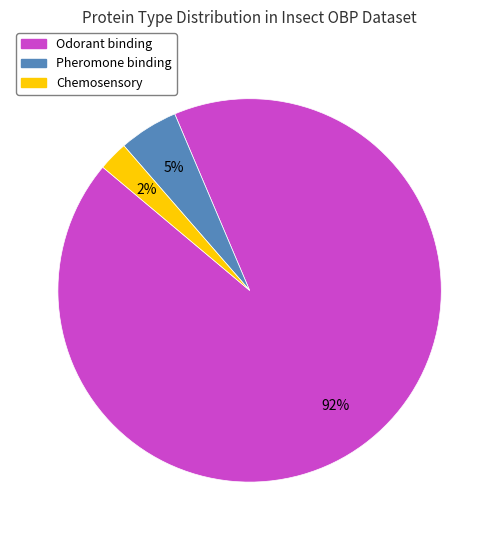

To the nearest percent, what is the average slice percentage?

33%